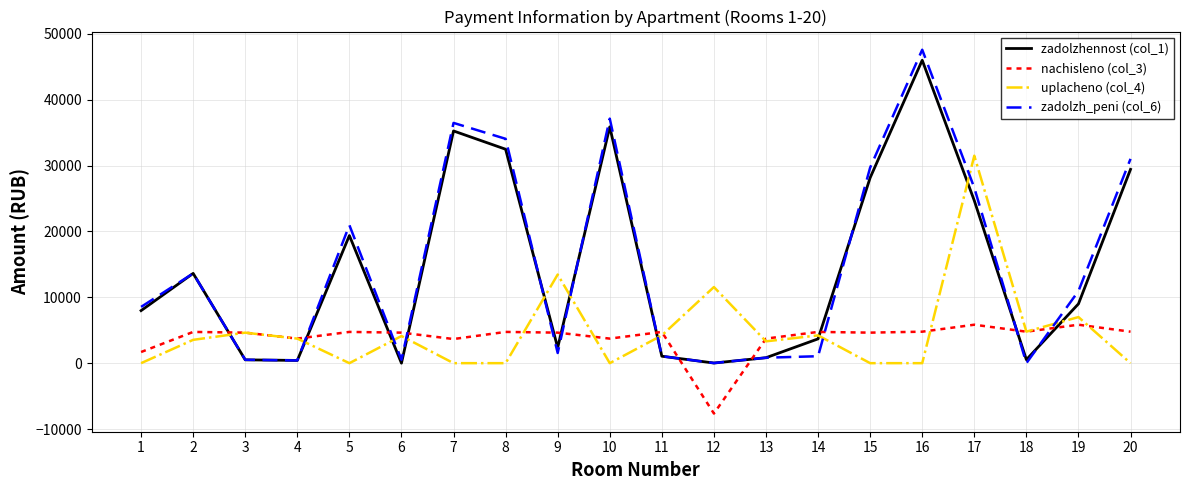

How many interior local peaks does the uplacheno (col_4) series have?

7